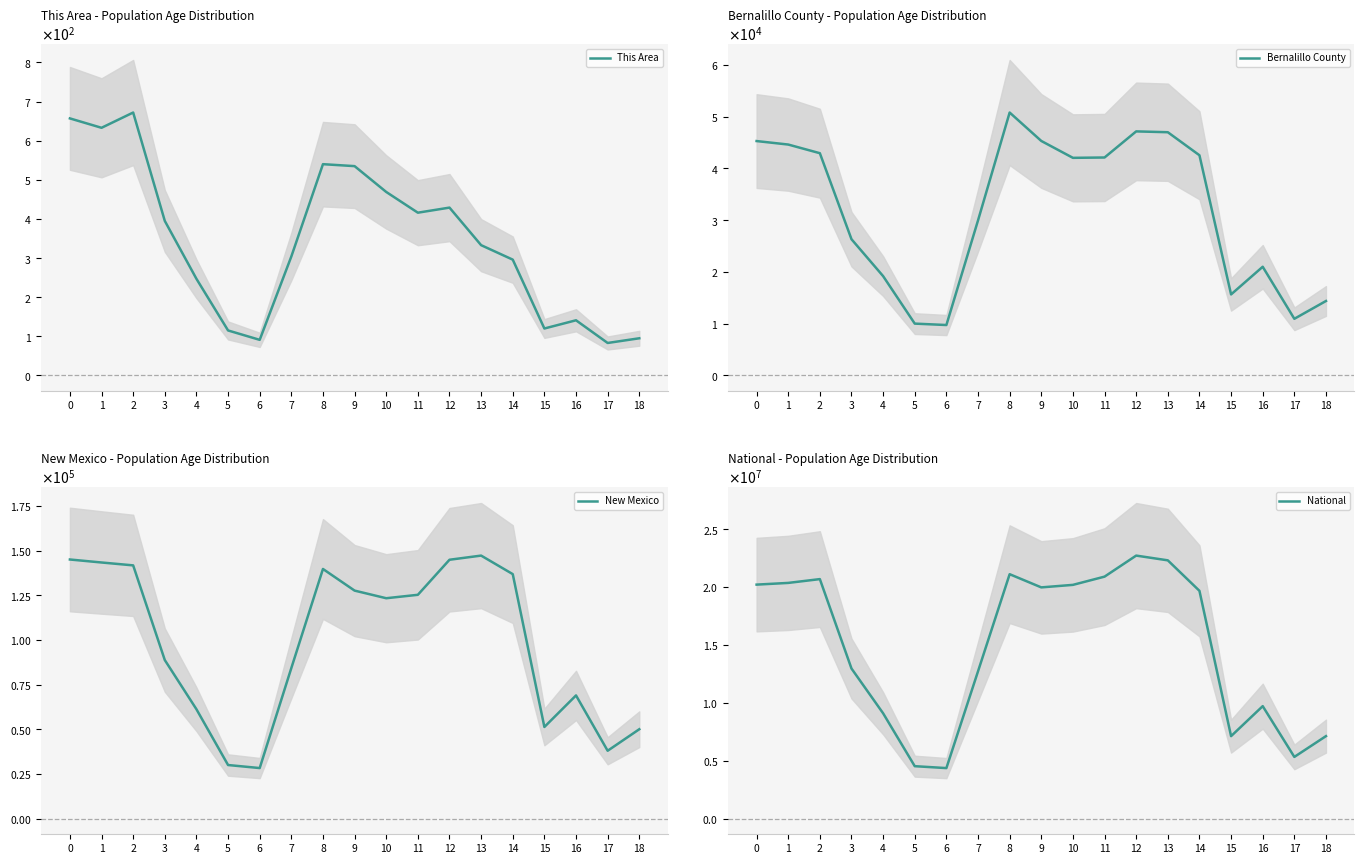

The New Mexico series shows 127567 at 9. True or false?

True